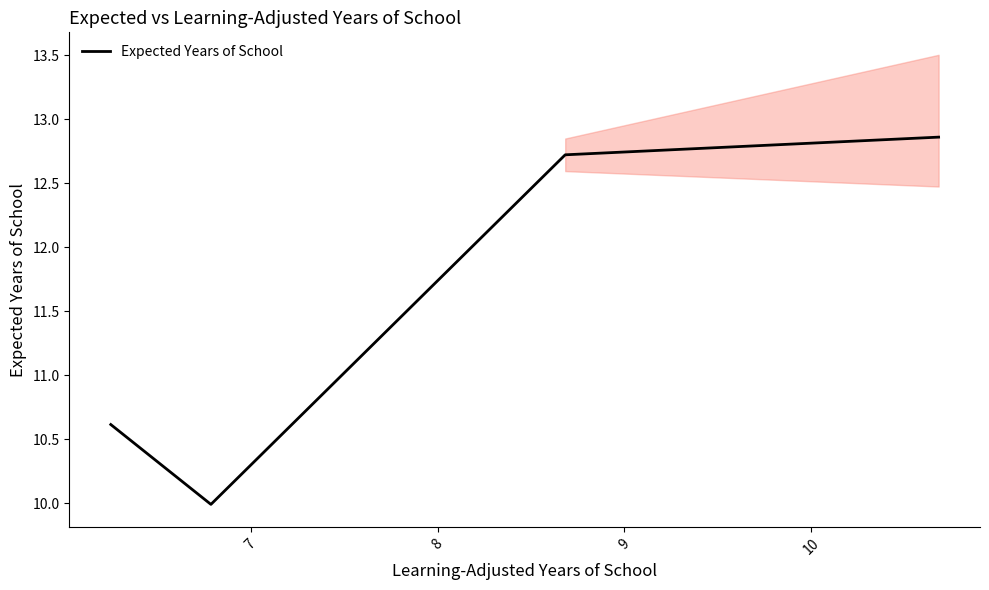

What is the sum of all values?

46.2